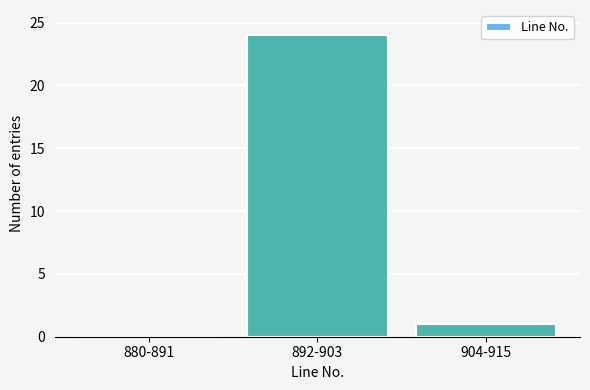

Reading right to left, extract all data points from this chart.

904-915=1	892-903=24	880-891=0